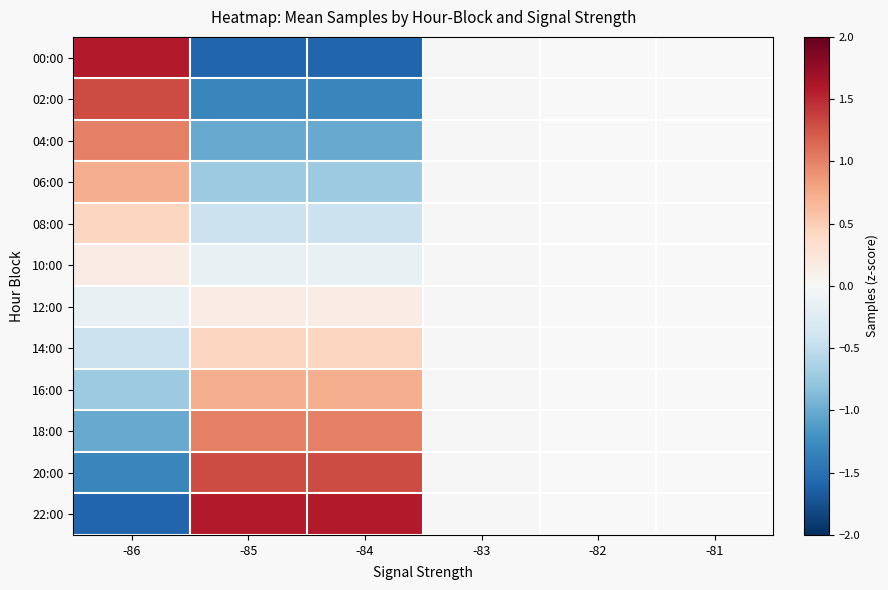

How many data points does each series have?

6